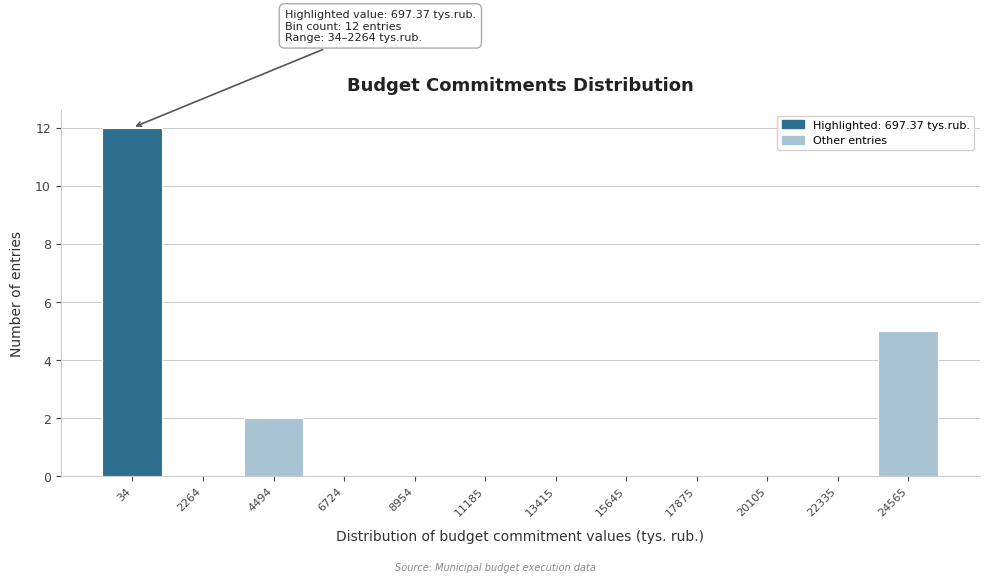

Reading left to right, extract all data points from this chart.

34=12	2264=0	4494=2	6724=0	8954=0	11185=0	13415=0	15645=0	17875=0	20105=0	22335=0	24565=5